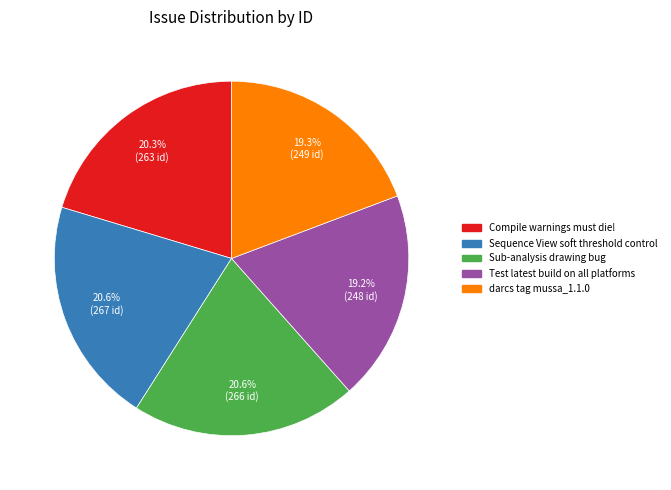

Is there a majority slice in this chart?

No